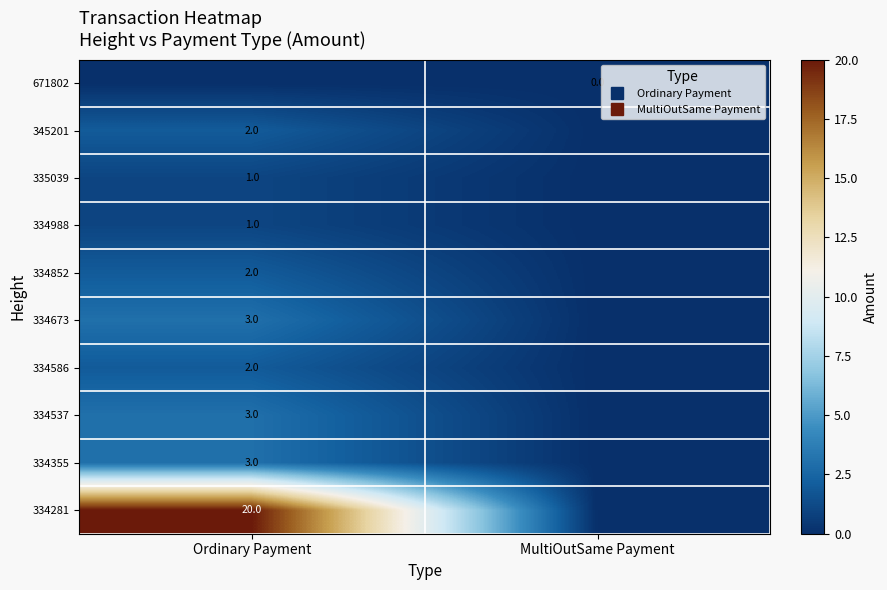

What is the difference between the 334586 values at MultiOutSame Payment and Ordinary Payment?

2.0